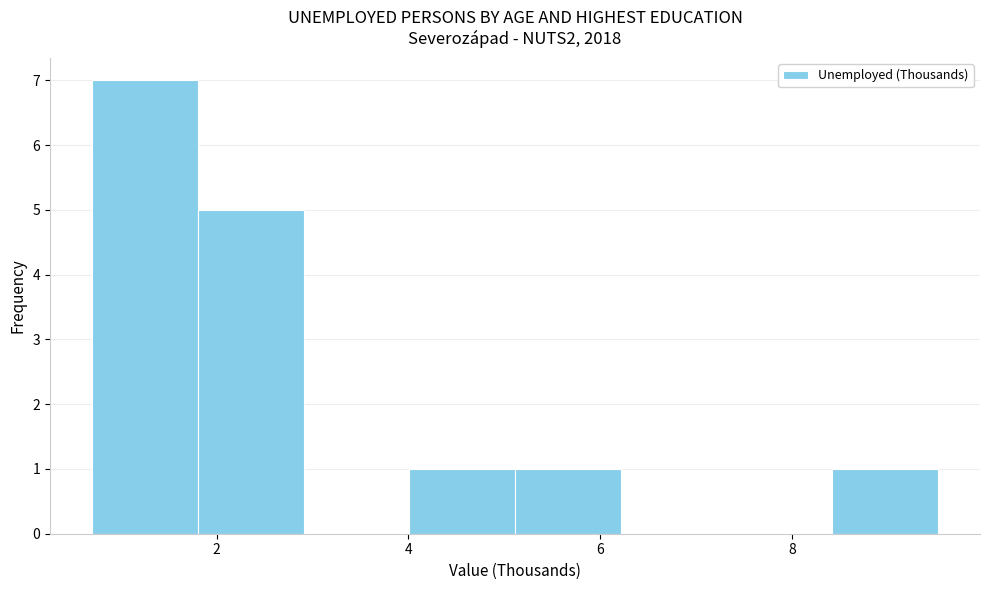

How tall is the bar that spans 8.4 to 9.6 on the x-axis? Neither the bar edges nor the heights are printed on the chart, so give them approximately, as read against the axes.

1